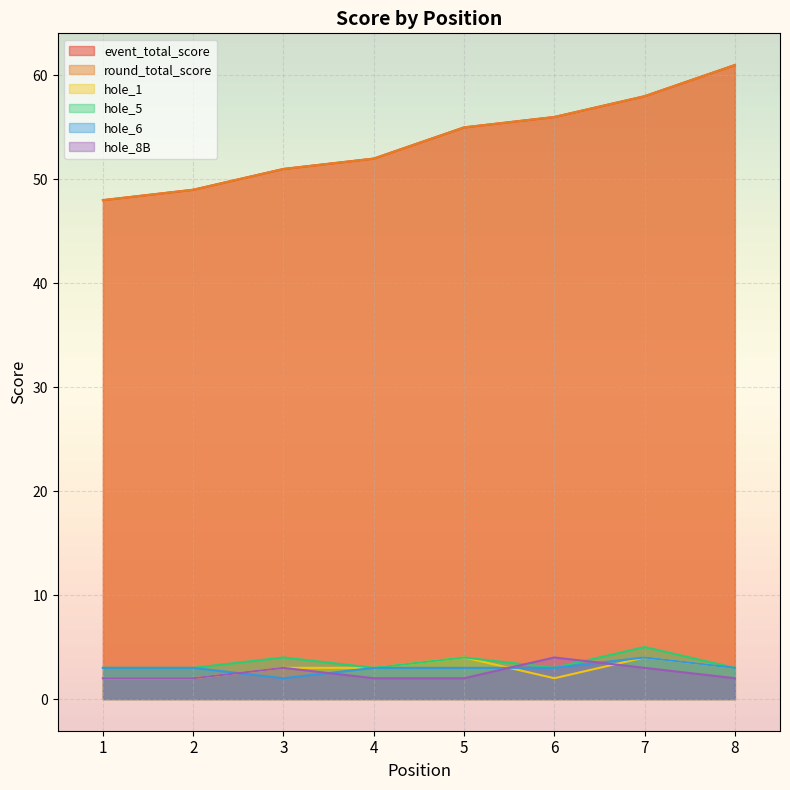

True or false: round_total_score has more than 0 interior local peaks.

False